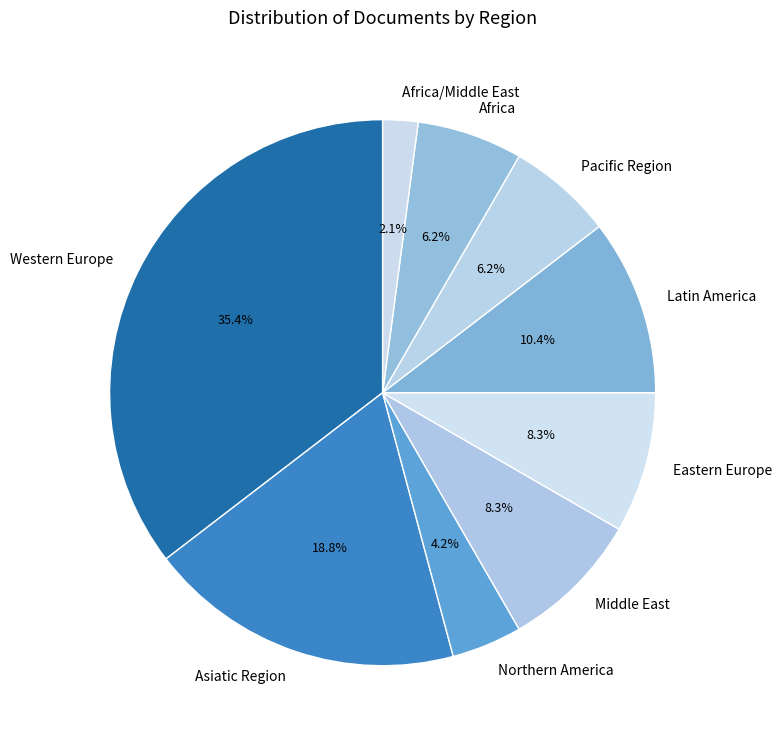

True or false: Pacific Region accounts for 12% of the total.

False